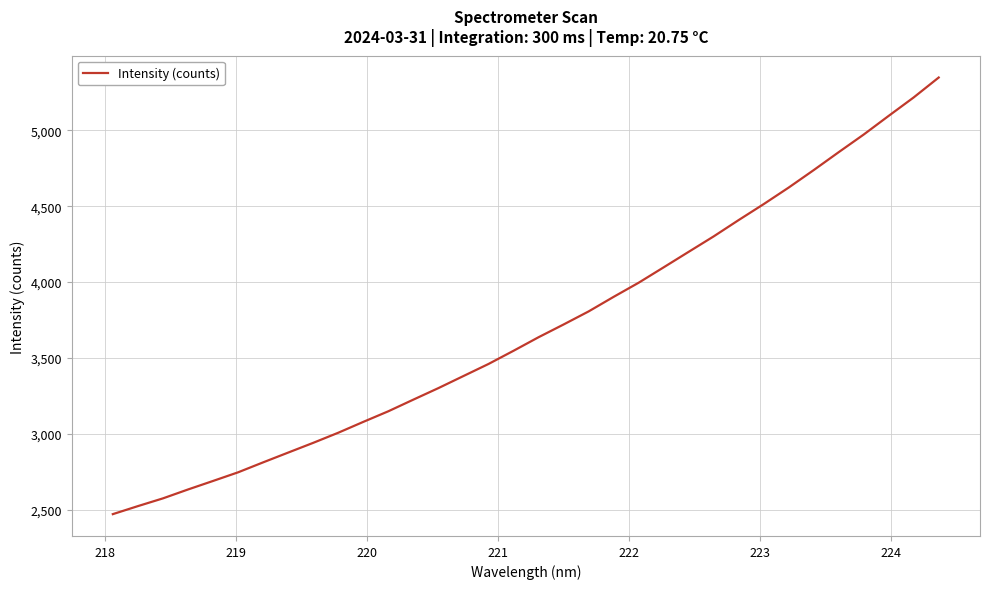

What is the sum of all values?

125844.3